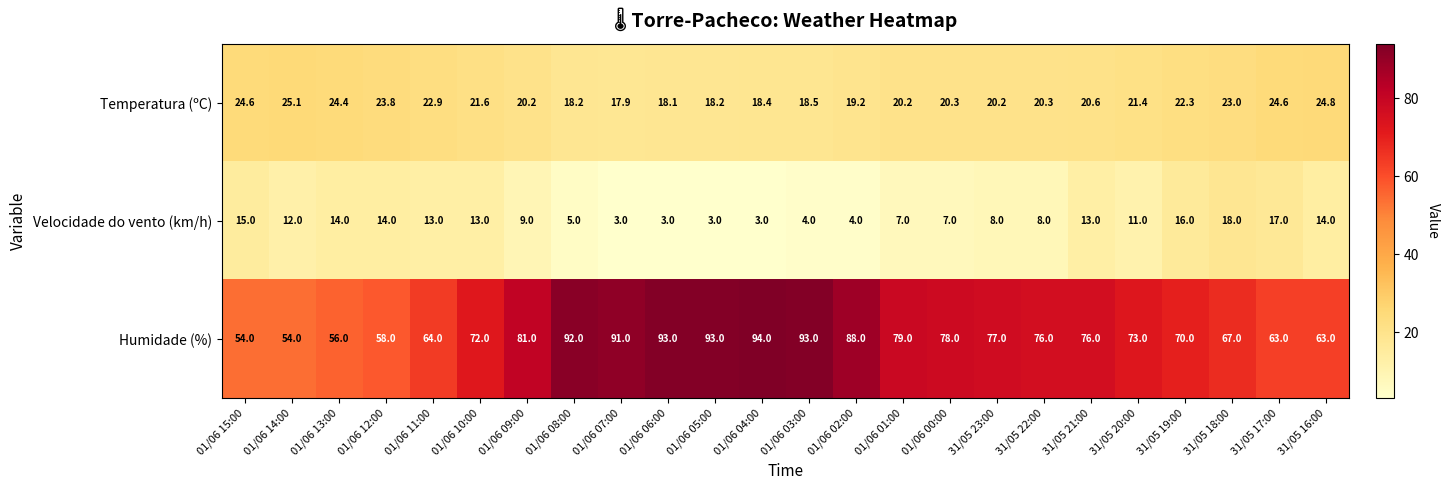

List the series in order of their overall mean, highest first.

Humidade (%), Temperatura (ºC), Velocidade do vento (km/h)